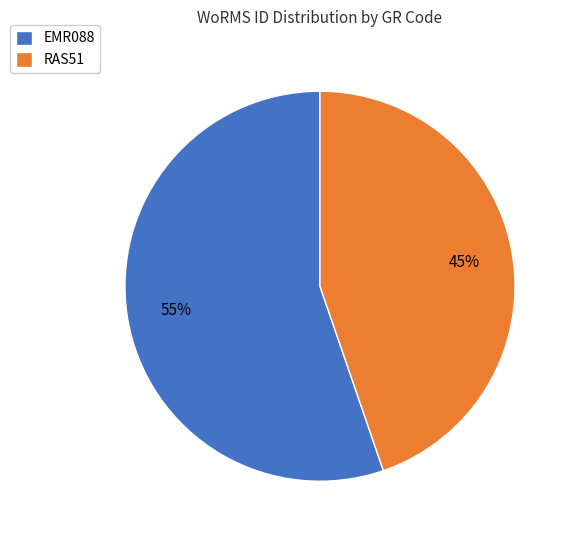

The EMR088 slice represents 64% of the pie. True or false?

False